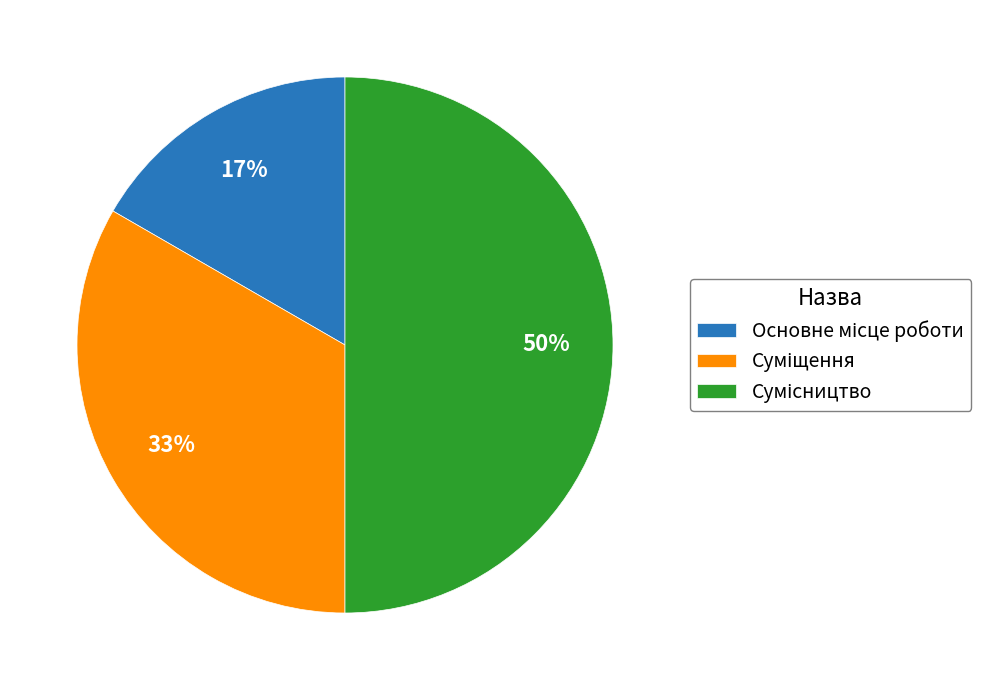

To the nearest percent, what is the average slice percentage?

33%